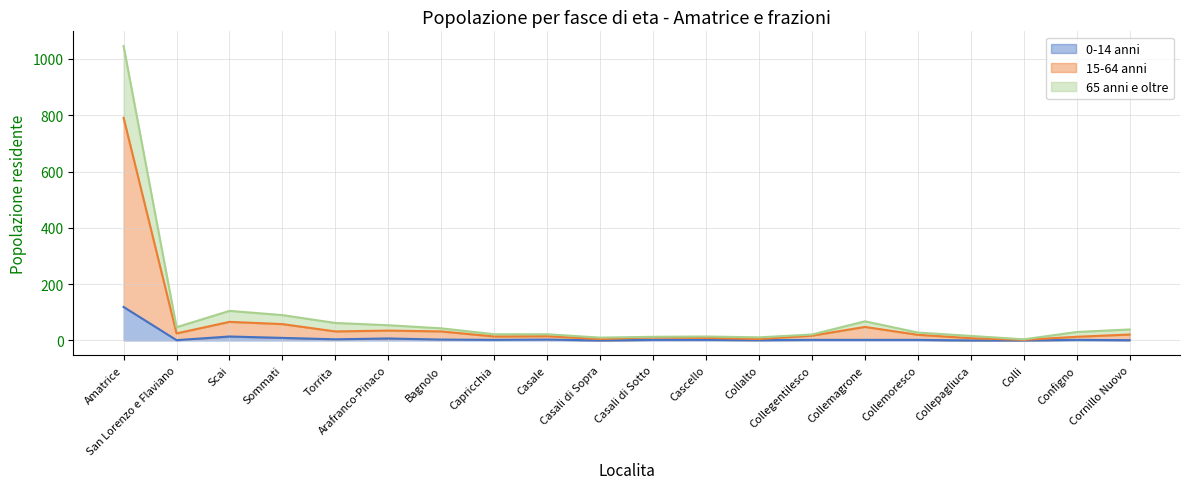

Which category has the highest value in the 0-14 anni series?

Amatrice